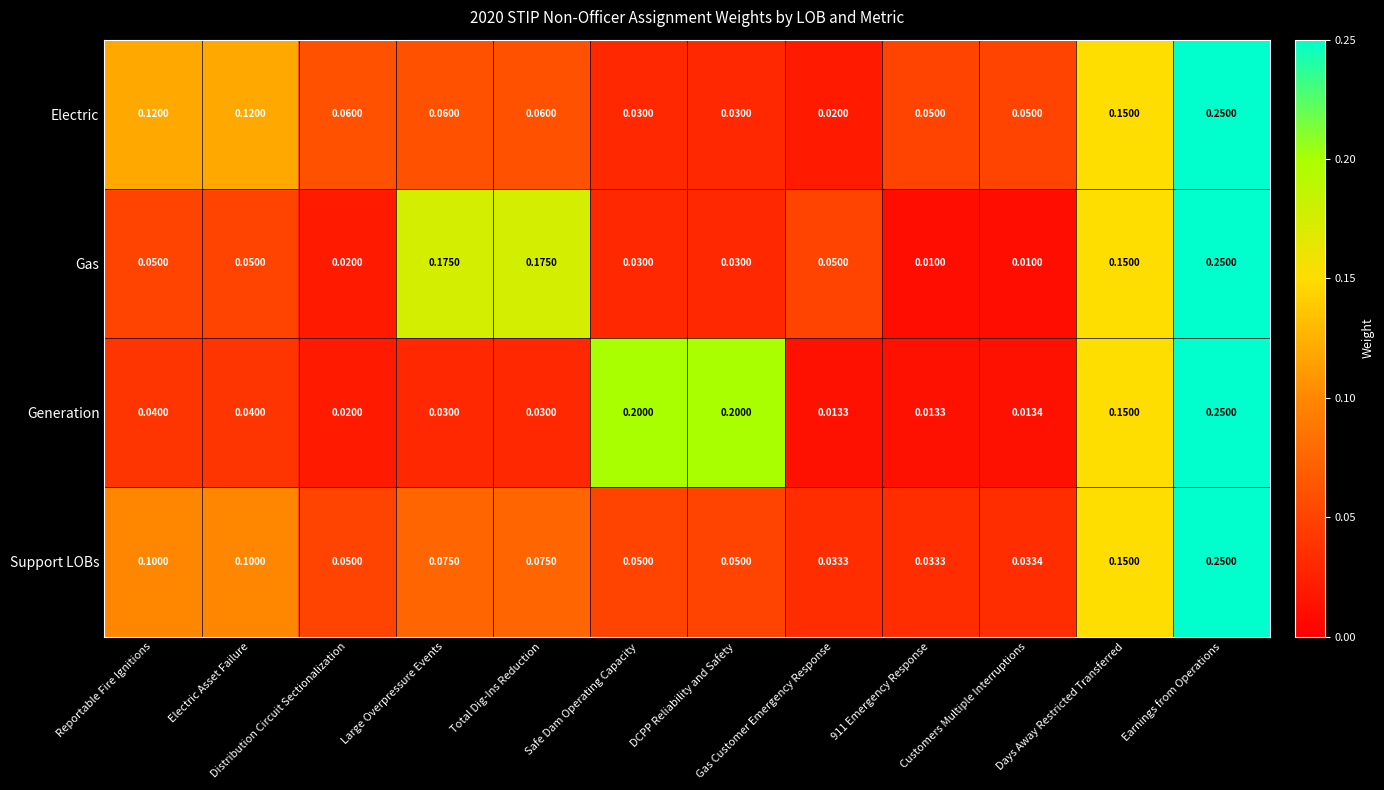

Which series has the largest range (max minus min)?

Gas